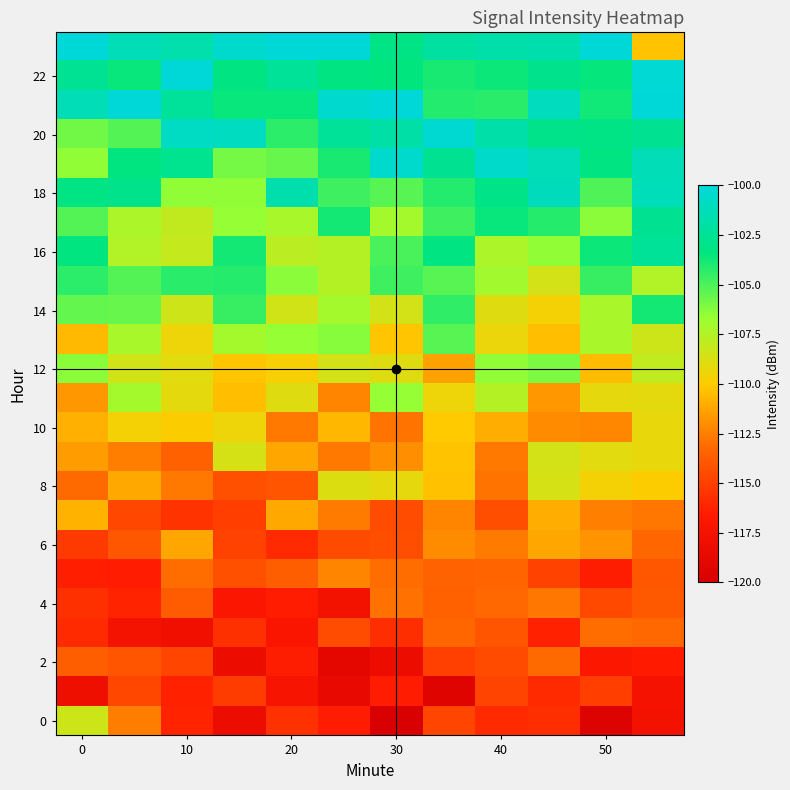

How many categories are shown in the chart?

12